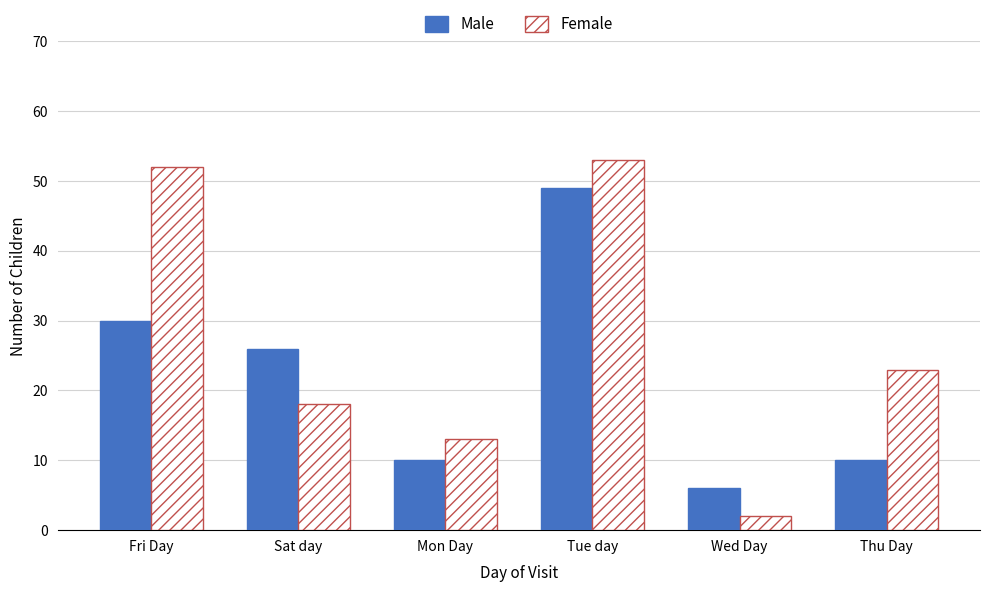

What are all the series names shown in the legend?

Male, Female